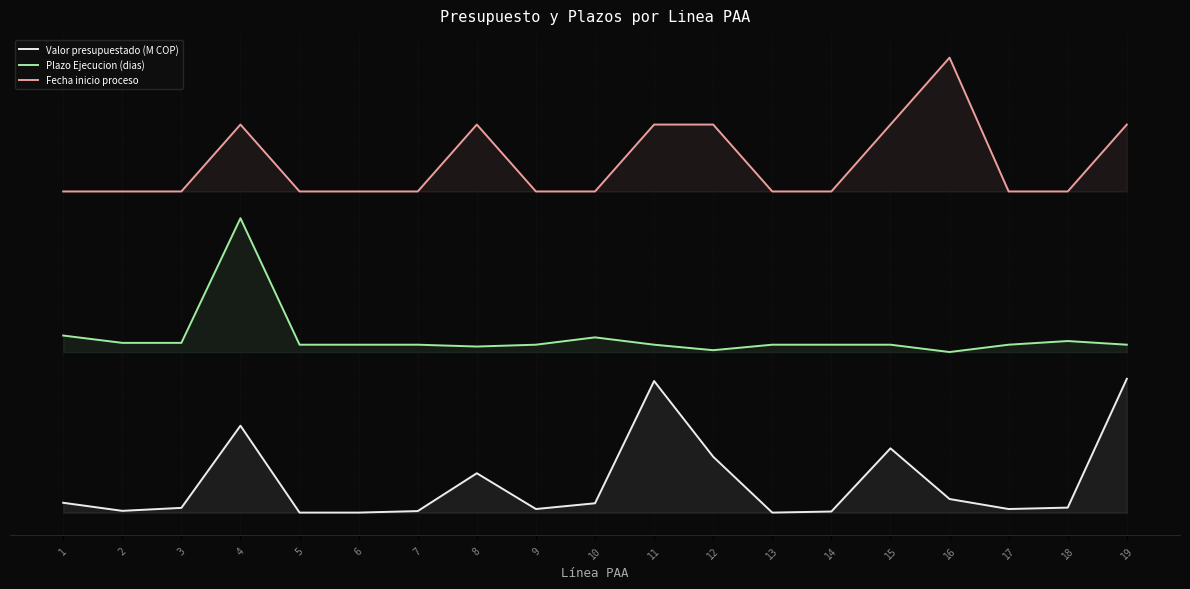

True or false: Valor presupuestado (M COP) and Fecha inicio proceso intersect in this chart.

False